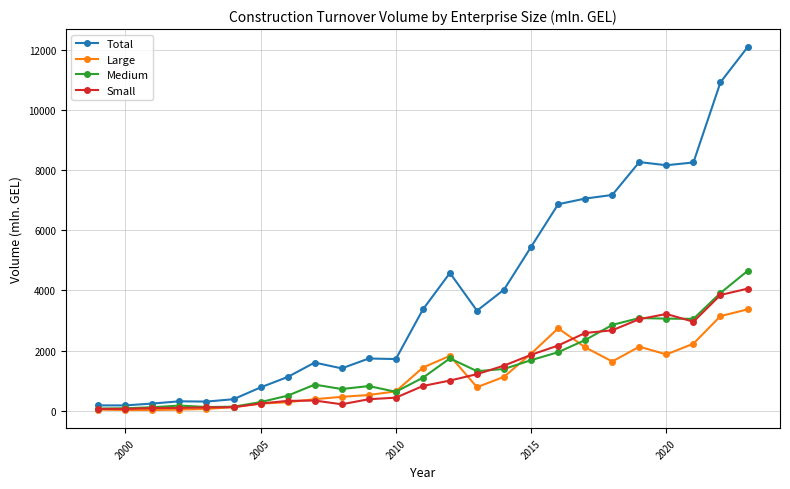

Rank the series by their maximum value, from highest to lowest.

Total, Medium, Small, Large